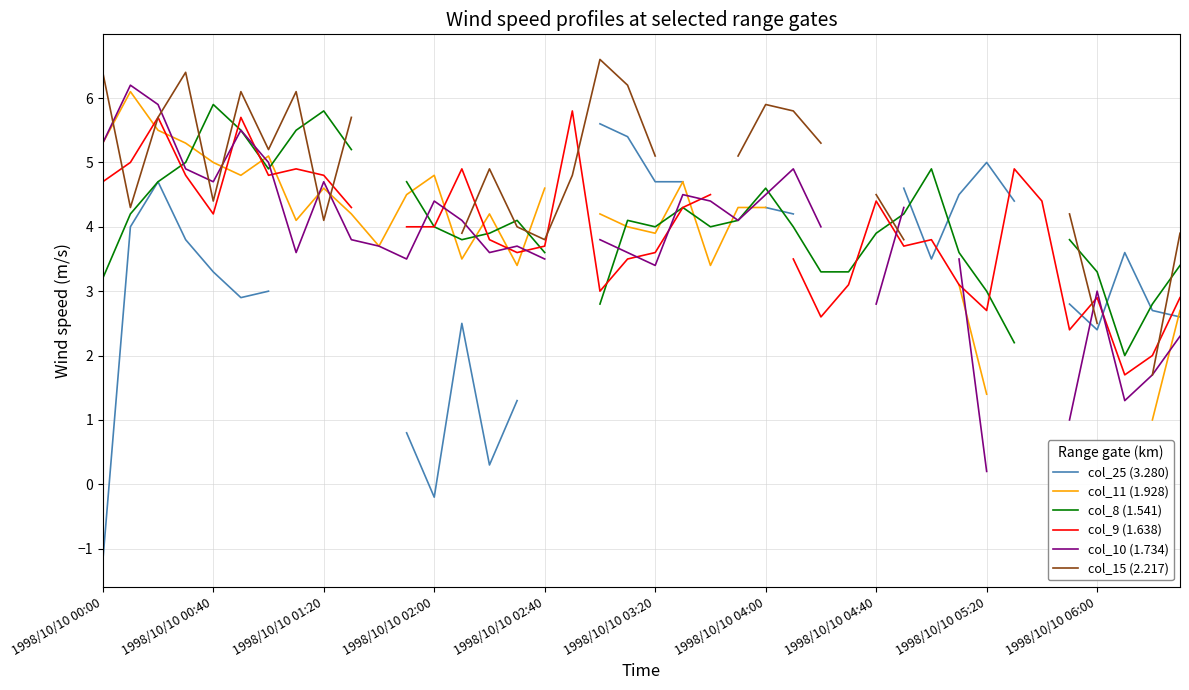

How many interior local peaks does the col_8 (1.541) series have?

7